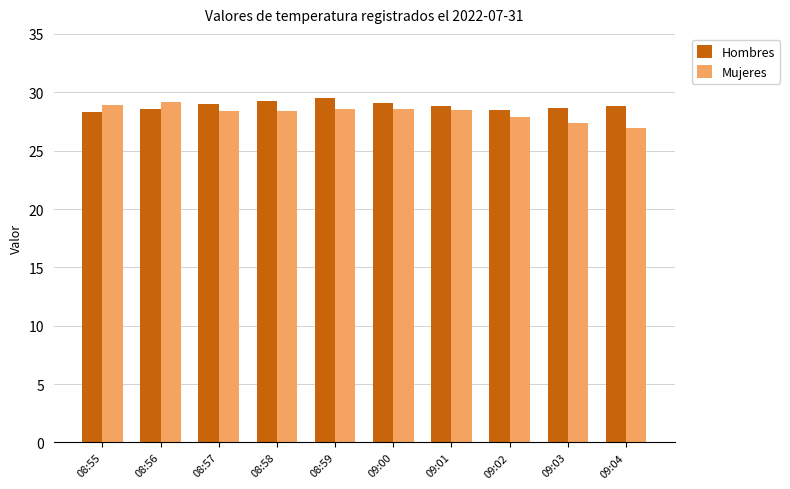

What is the average value of the Hombres series?

28.8